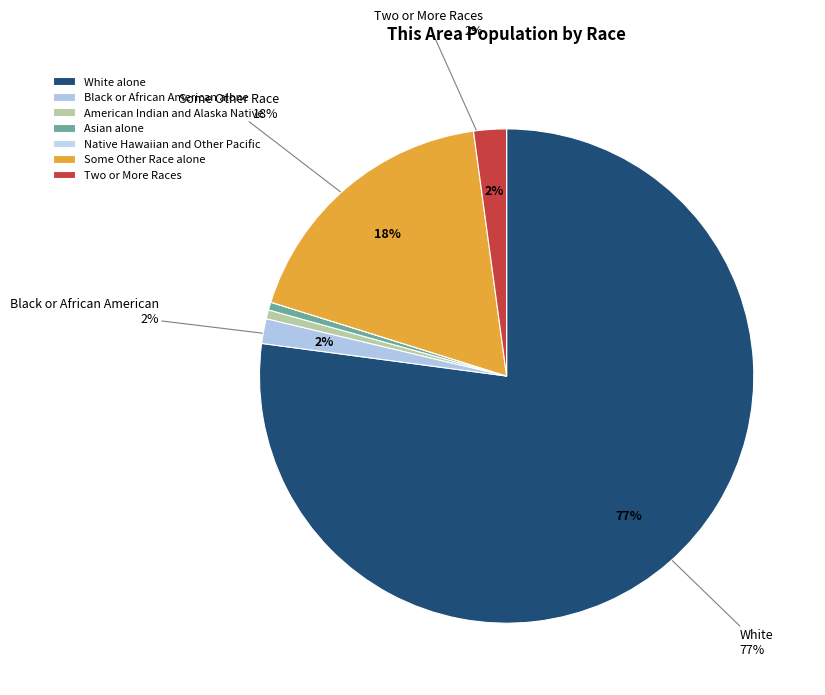

Approximately how many times larger is the value at American Indian and Alaska Native compared to Black or African American alone?

0.4